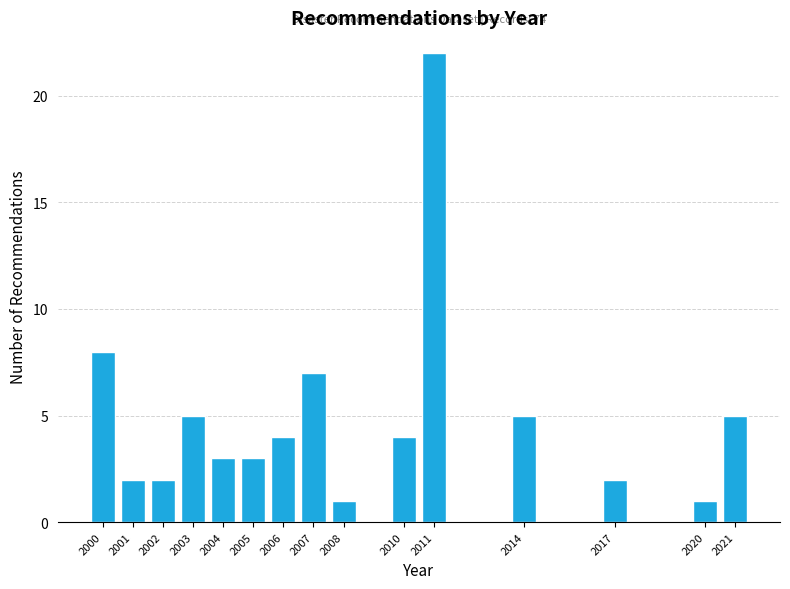

Reading left to right, extract all data points from this chart.

8	2	2	5	3	3	4	7	1	4	22	5	2	1	5